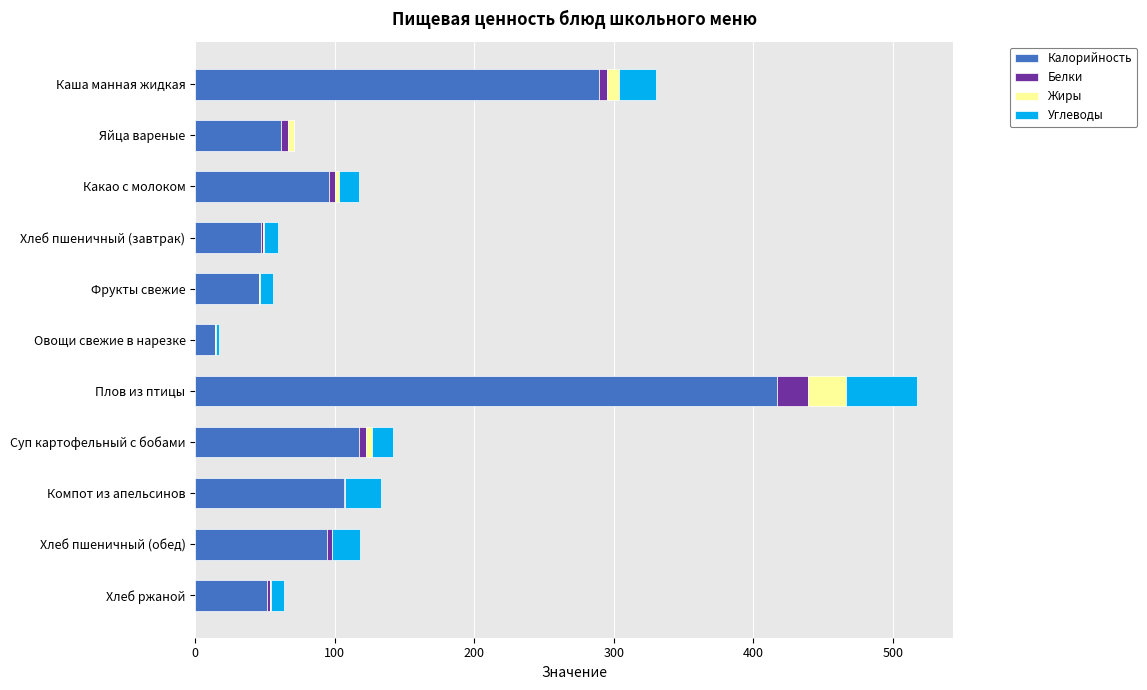

What are all the series names shown in the legend?

Калорийность, Белки, Жиры, Углеводы